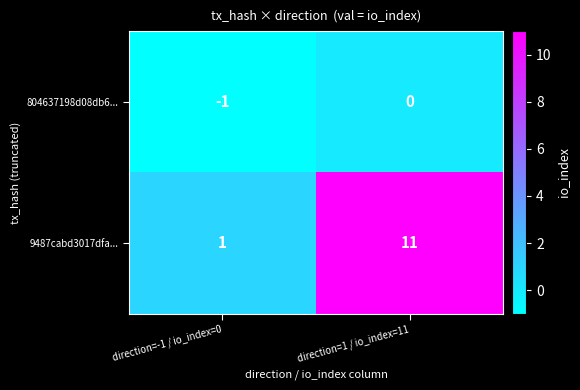

The value of 804637198d08db6... at direction=-1 / io_index=0 is -1. True or false?

True